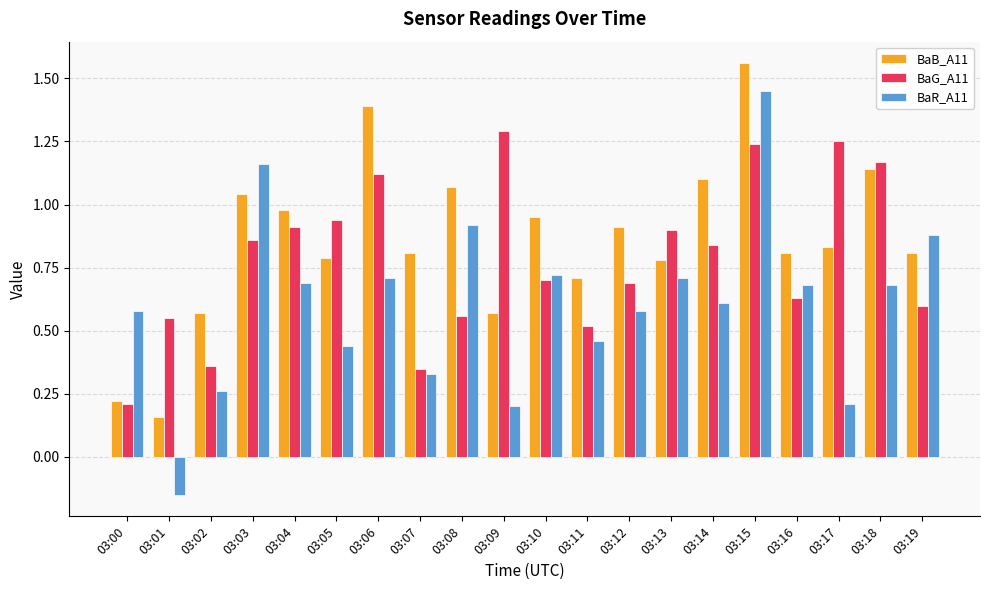

True or false: BaB_A11 has a value of 0.9 at 03:09.

False